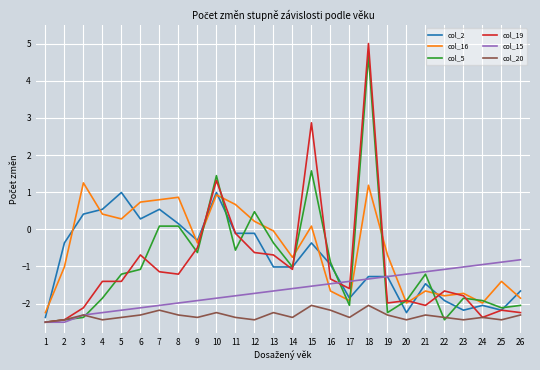

Which category has the highest value across all series?

18